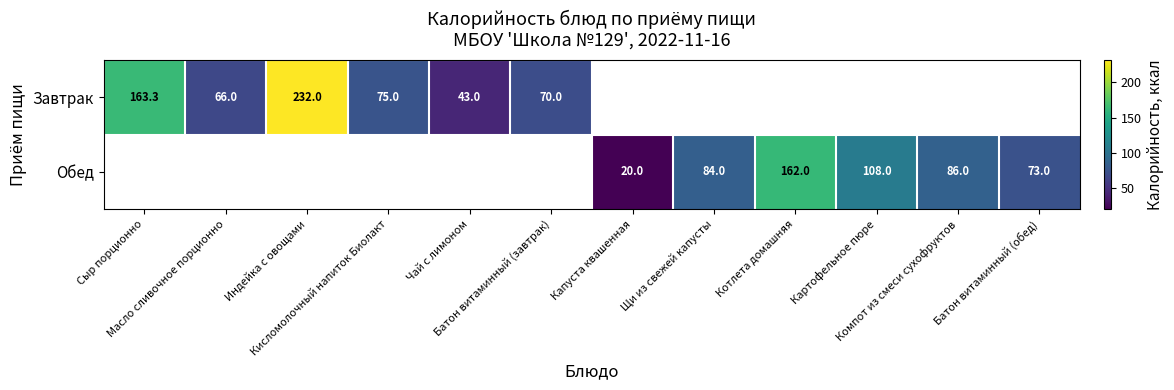

True or false: Обед has a value of 20.0 at Капуста квашенная.

True